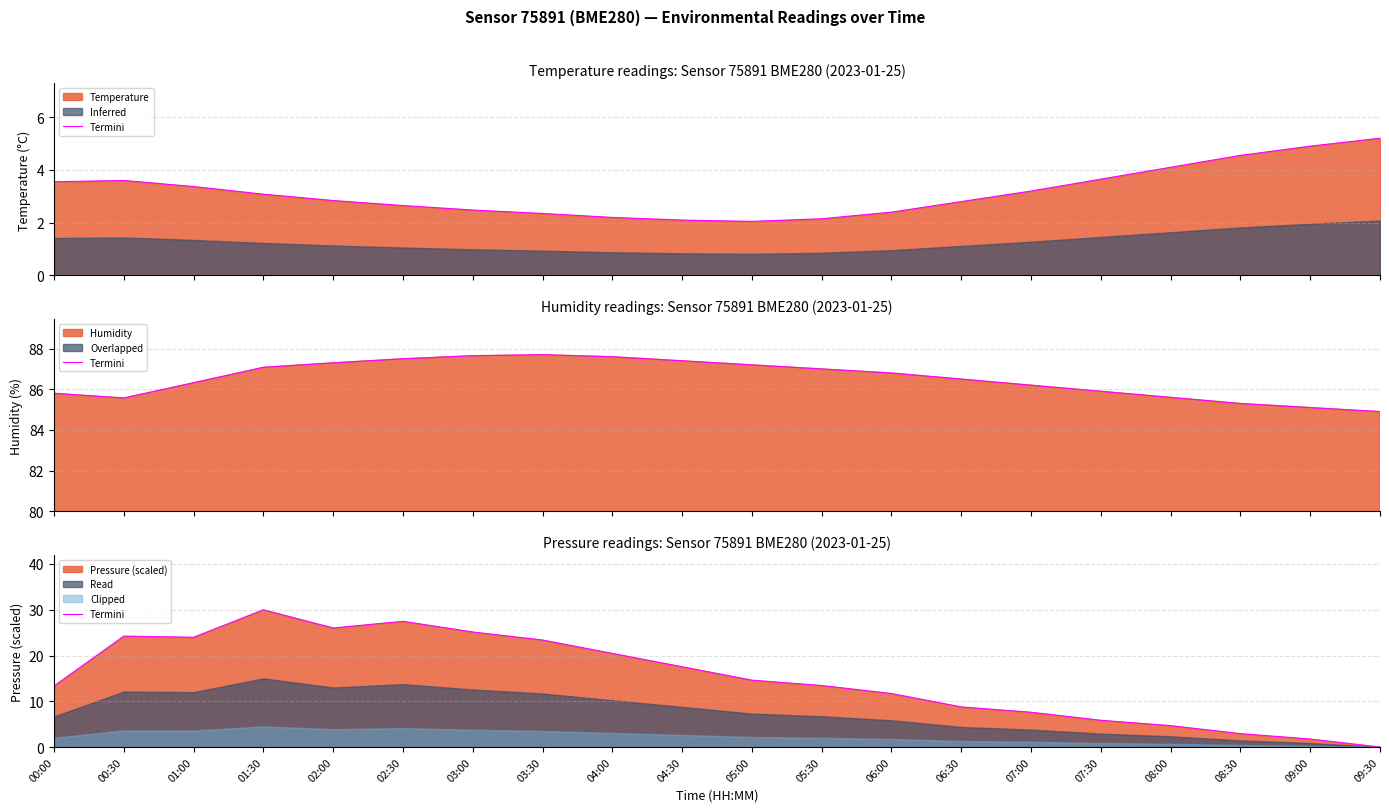

Which category has the highest value across all series?

01:30